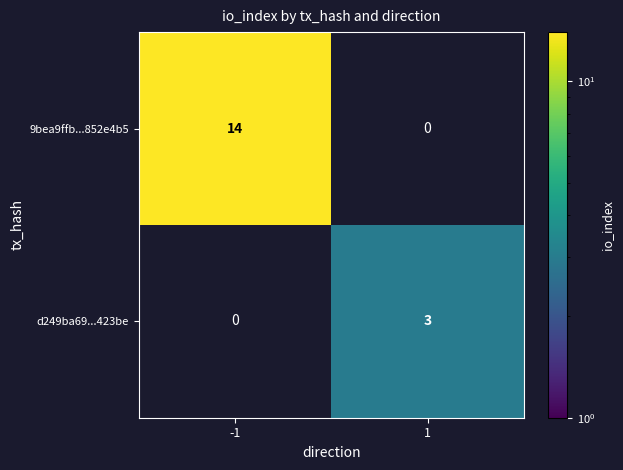

Is it true that d249ba69...423be equals 3 at 1?

True